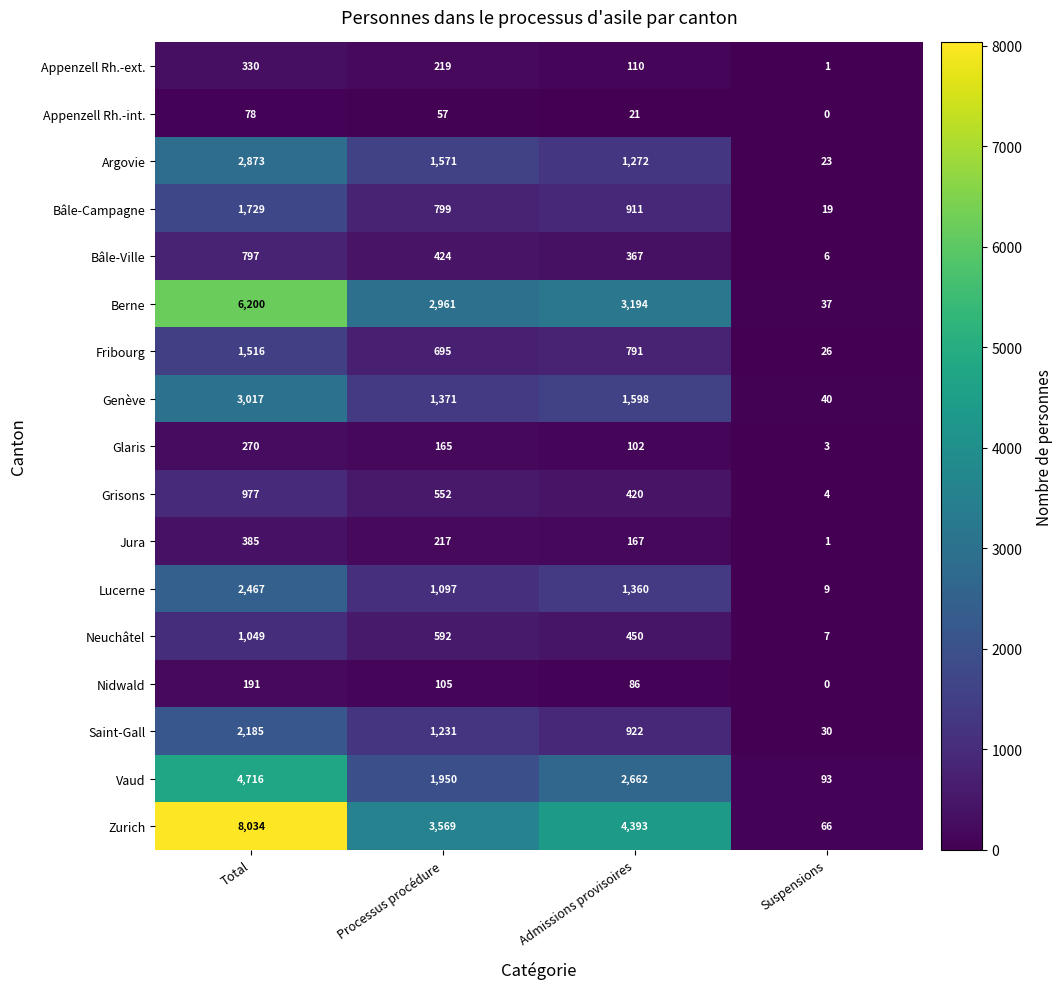

How many series are shown in this chart?

17